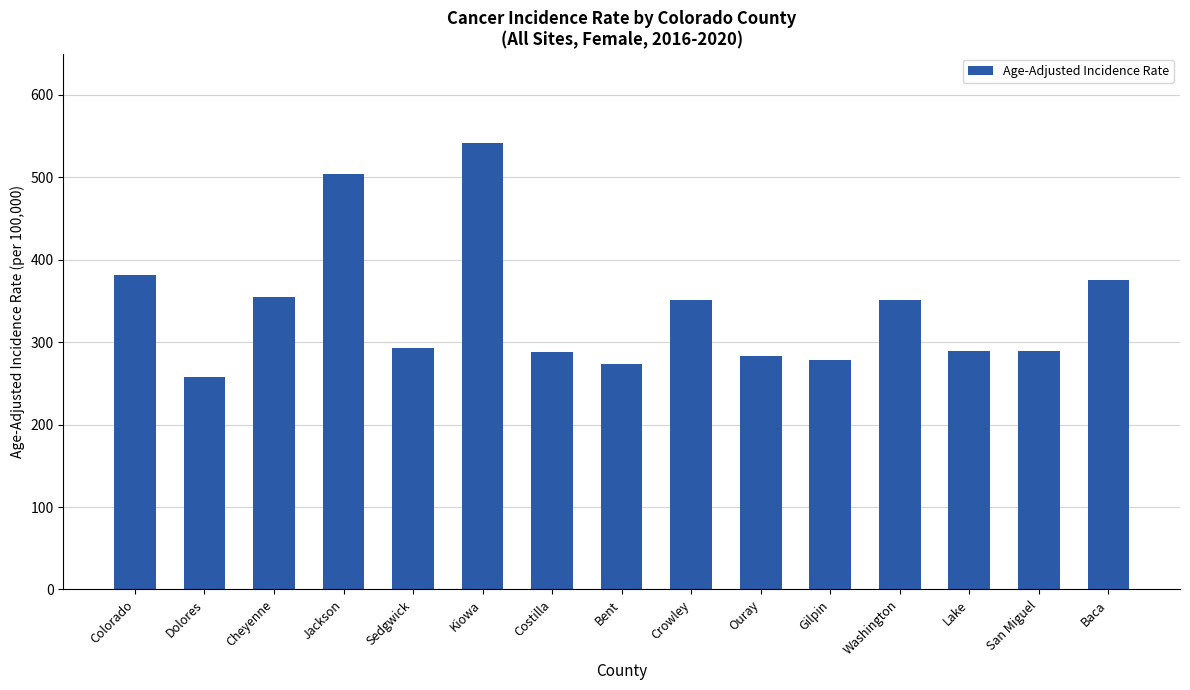

Are the bars horizontal?

No